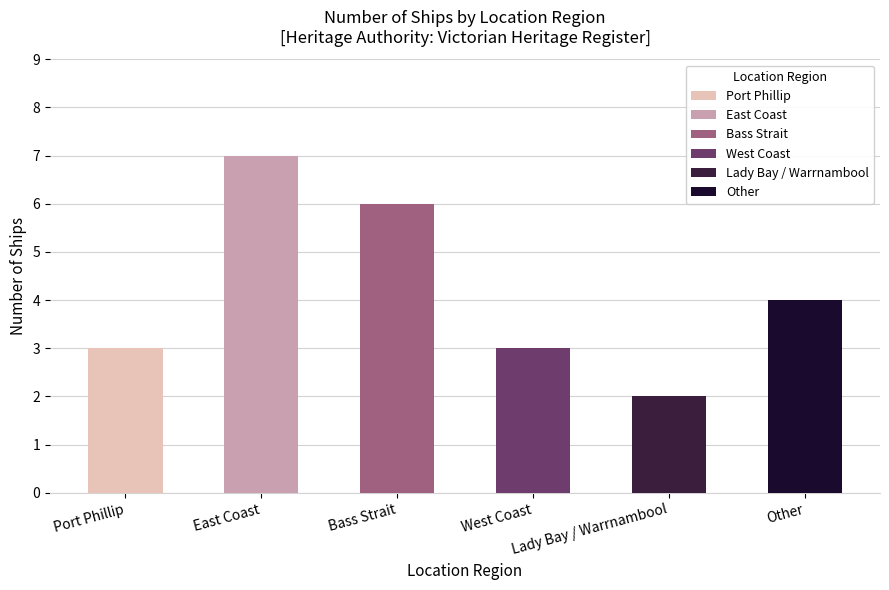

What position from the right is West Coast?

3